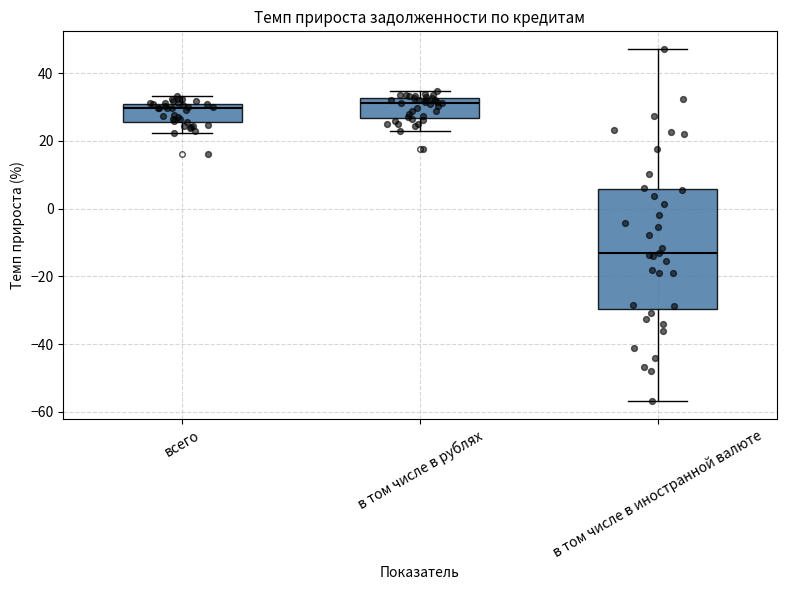

Which box is the tallest, from its lower edge to its upper edge?

в том числе в иностранной валюте